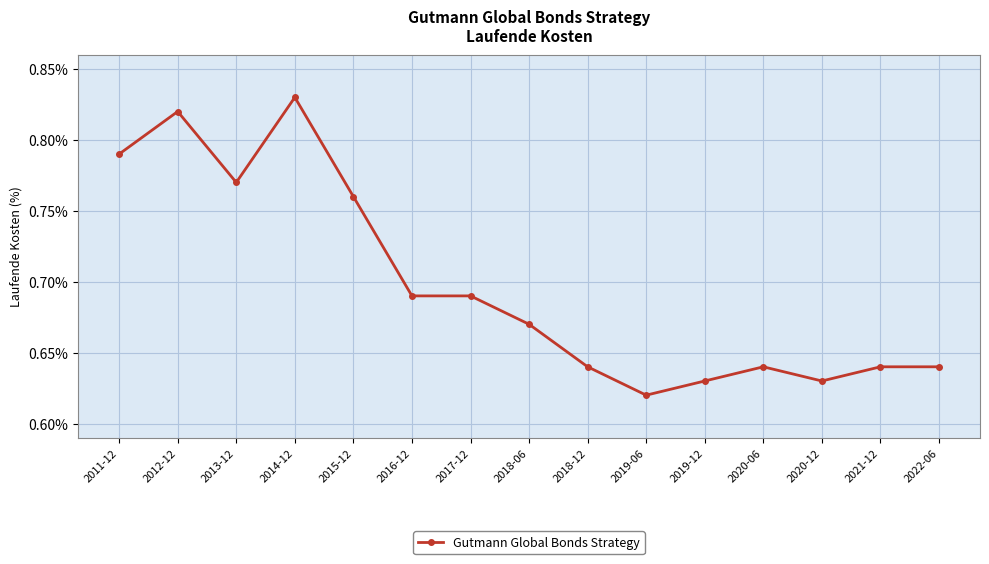

How many values are between 0 and 1?

15